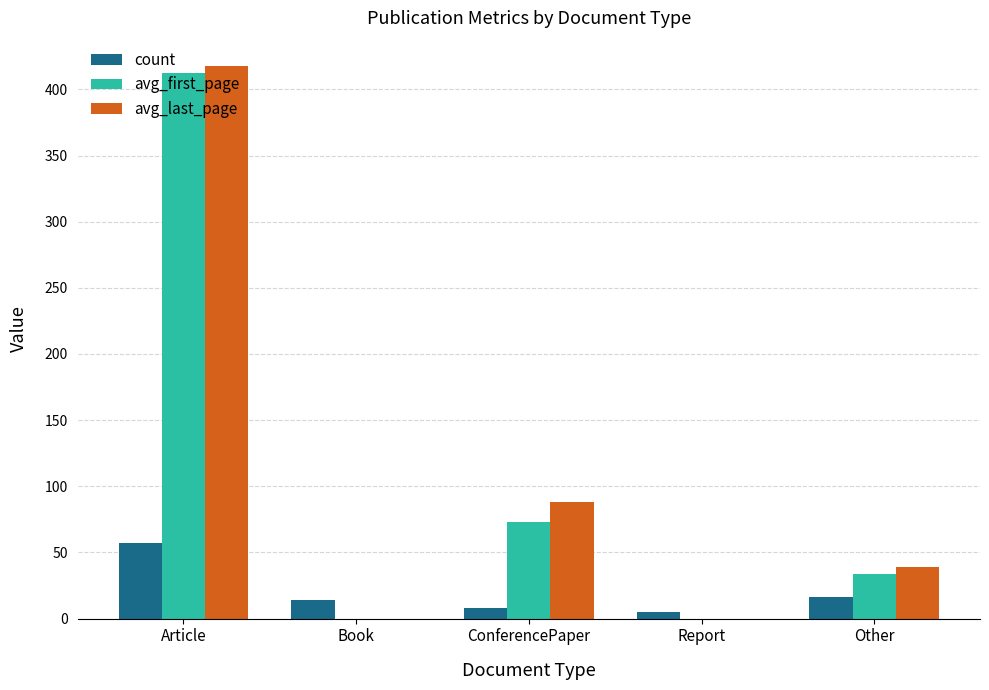

How many distinct data groups are displayed?

3